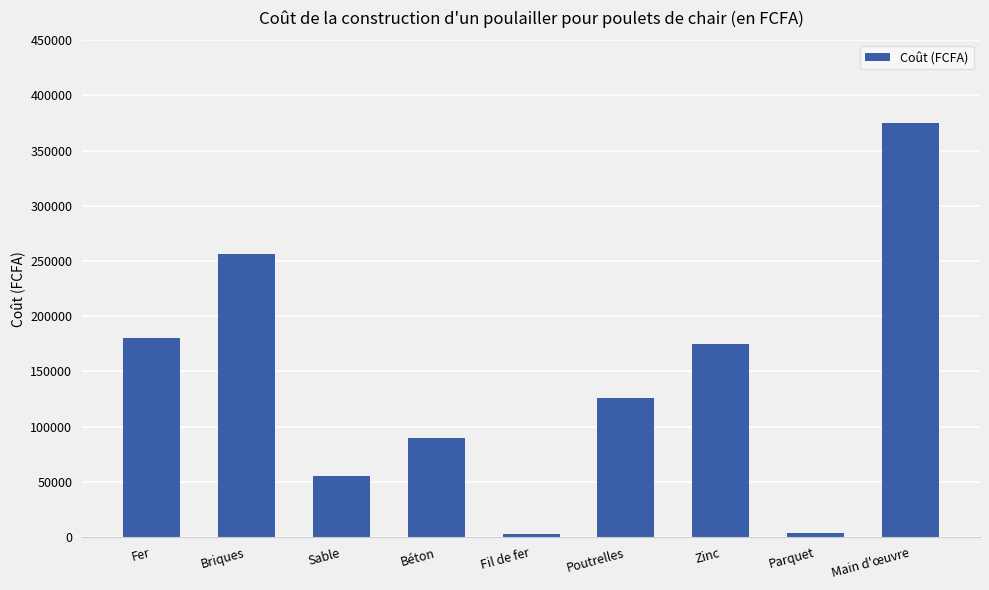

How many data points does each series have?

9